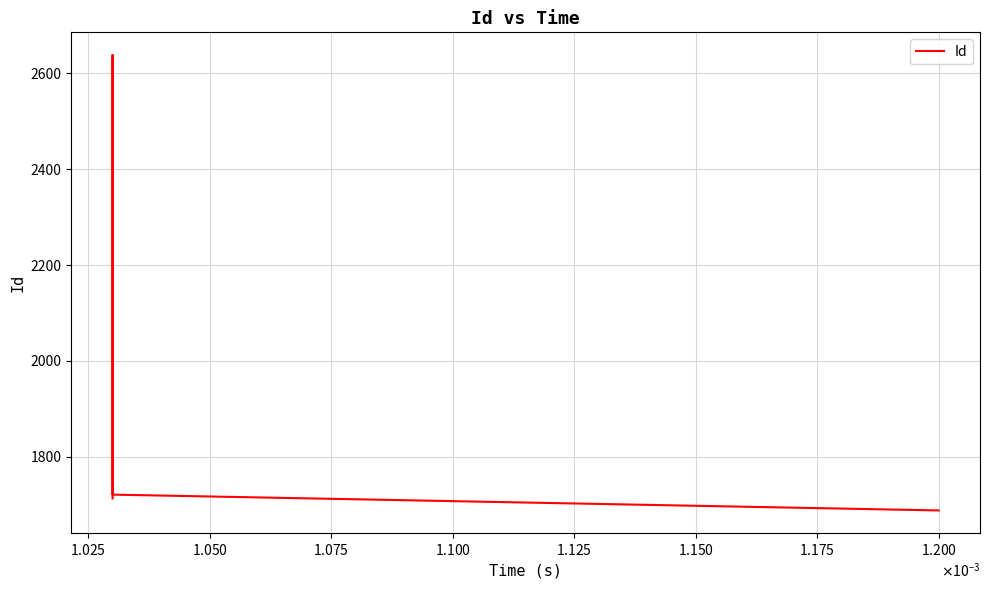

Reading left to right, extract all data points from this chart.

1713	2638	1721	1688